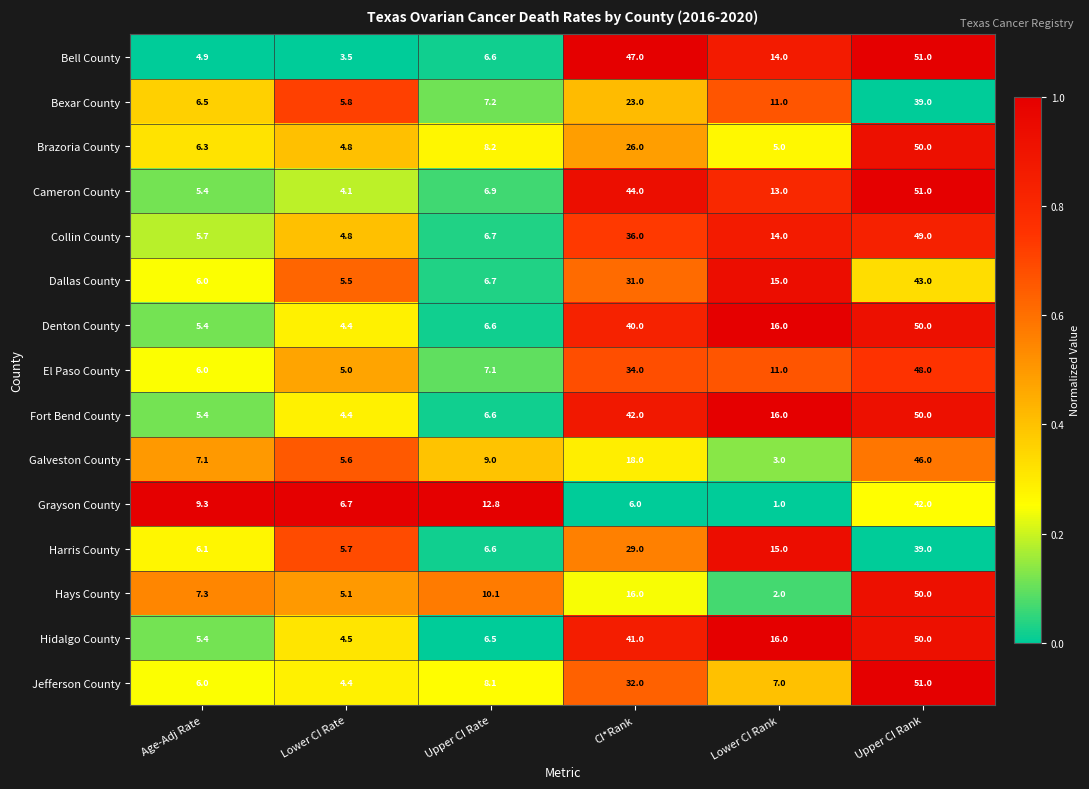

The Dallas County series shows 5.5 at Lower CI Rate. True or false?

True